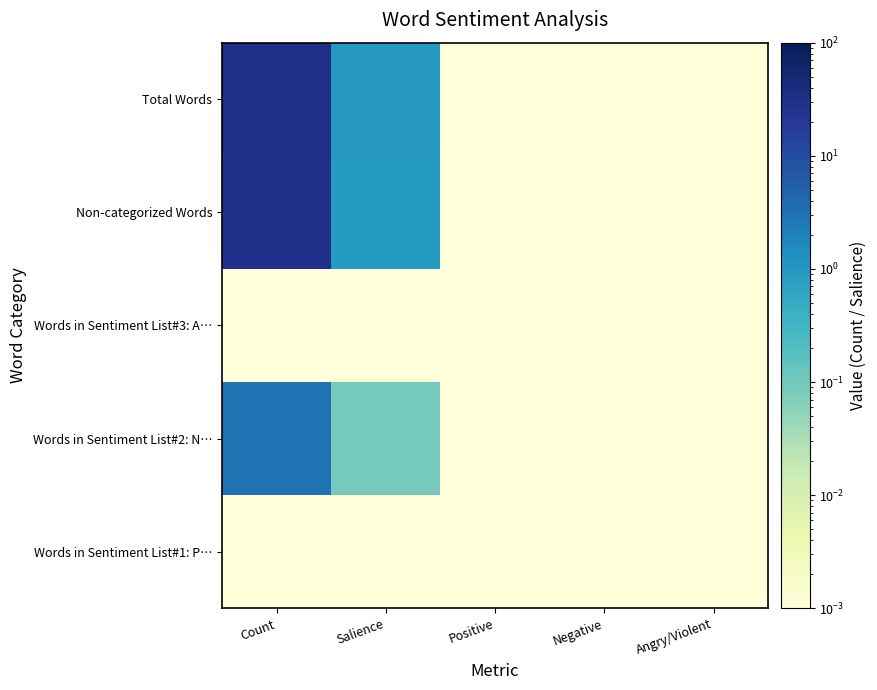

Reading right to left, extract all data points from this chart.

Words in Sentiment List#1: P…: Angry/Violent=0.0	Negative=0.0	Positive=0.0	Salience=0.0	Count=0.0
Words in Sentiment List#2: N…: Angry/Violent=0.0	Negative=0.0	Positive=0.0	Salience=0.1	Count=3.0
Words in Sentiment List#3: A…: Angry/Violent=0.0	Negative=0.0	Positive=0.0	Salience=0.0	Count=0.0
Non-categorized Words: Angry/Violent=0.0	Negative=0.0	Positive=0.0	Salience=0.9	Count=29.0
Total Words: Angry/Violent=0.0	Negative=0.0	Positive=0.0	Salience=1.0	Count=32.0